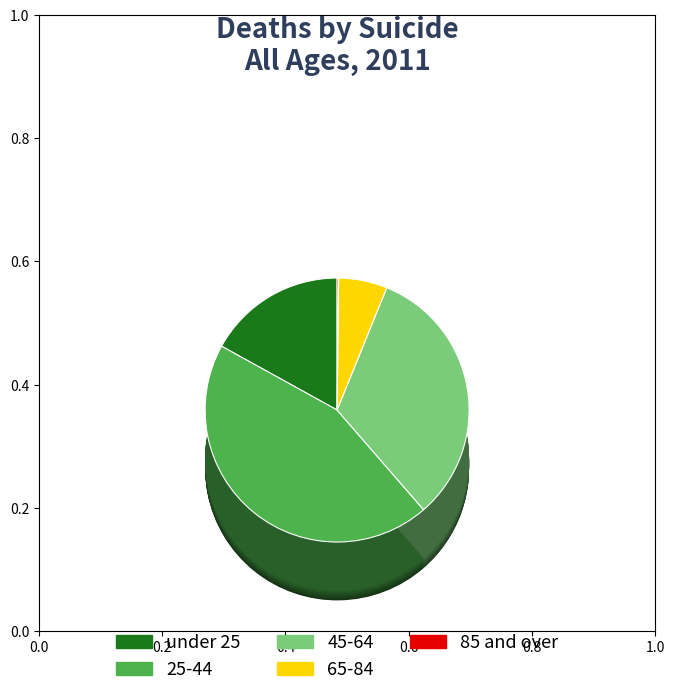

Does any single category account for the majority?

No